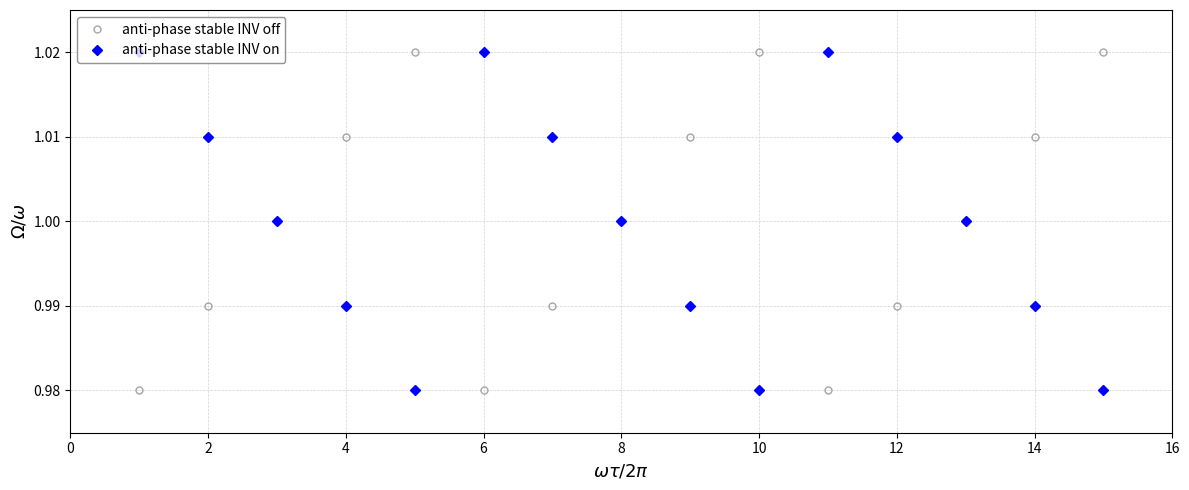

At how many categories does at least one series exceed 0?

15